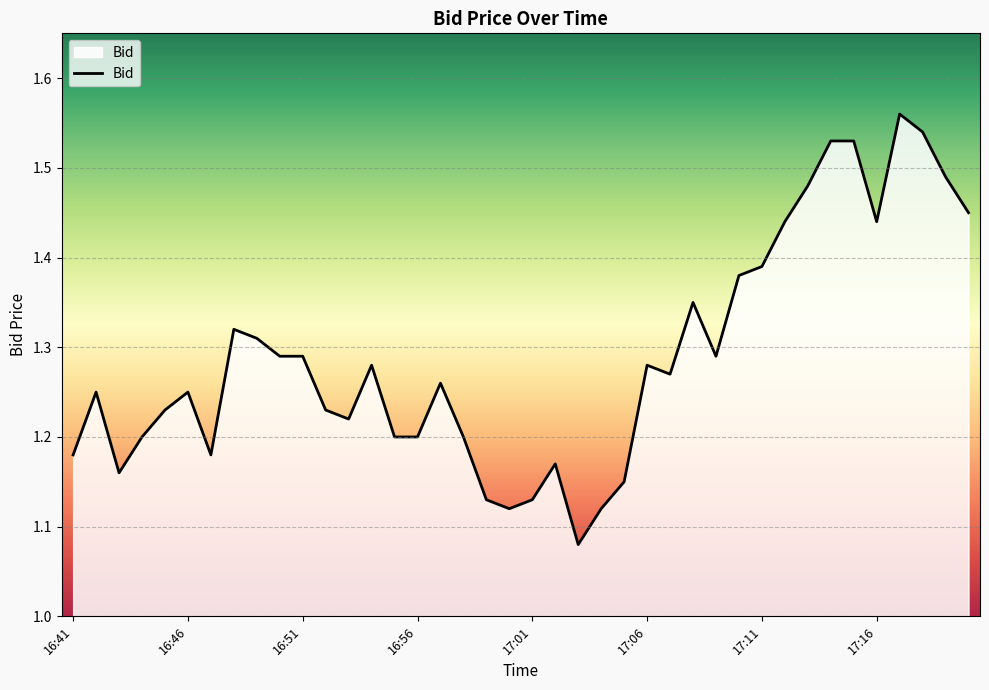

What is the difference between the maximum and minimum values?

0.5